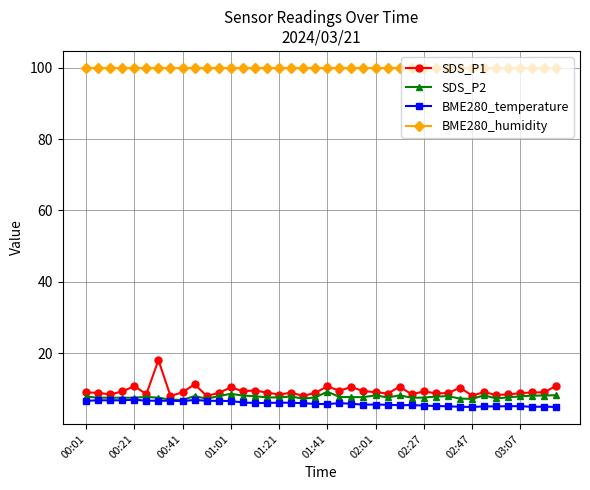

Which series has the largest total across all categories?

BME280_humidity